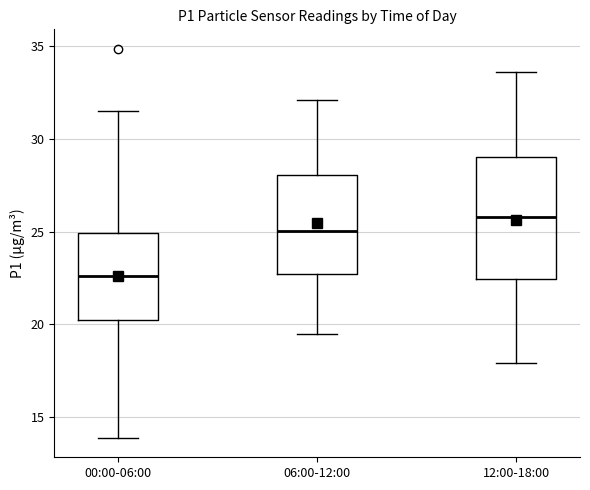

Reading left to right, read every box against the y-axis: the position of its median line, the range the box covers, and the ends of its whiskers. The values are not printed on the chart, so give them approximately, as read against the axis.

00:00-06:00: median 22.5, box 20.0 to 25.0, whiskers 14.0 to 31.5
06:00-12:00: median 25.0, box 22.5 to 28.0, whiskers 19.5 to 32.0
12:00-18:00: median 26.0, box 22.5 to 29.0, whiskers 18.0 to 33.5